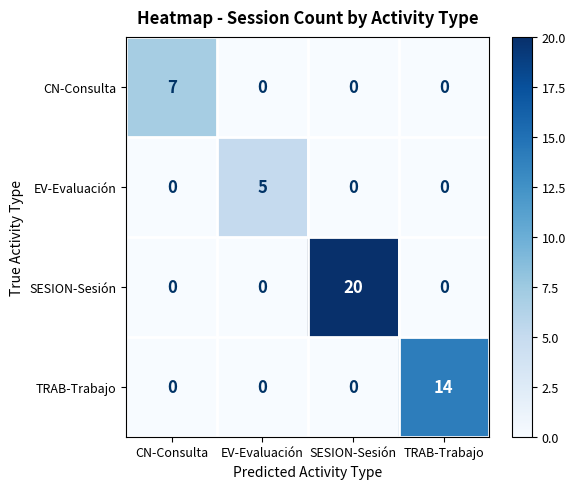

Which series has the widest spread of values?

SESION-Sesión